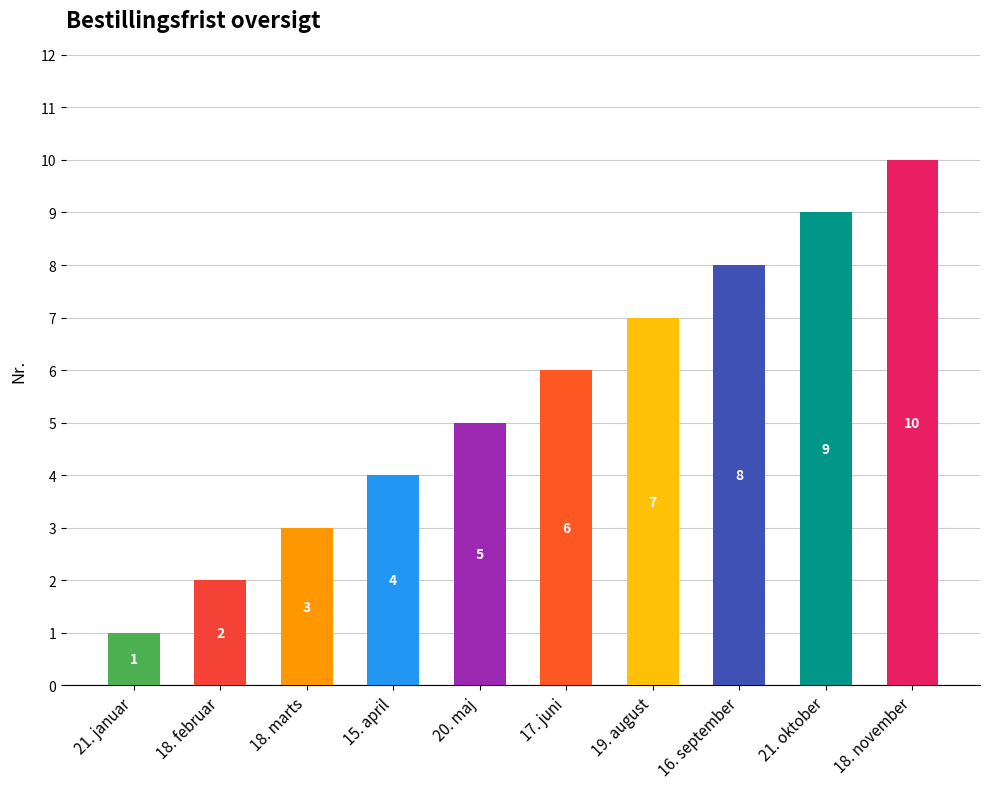

What is the value of the 3rd bar from the left?

3